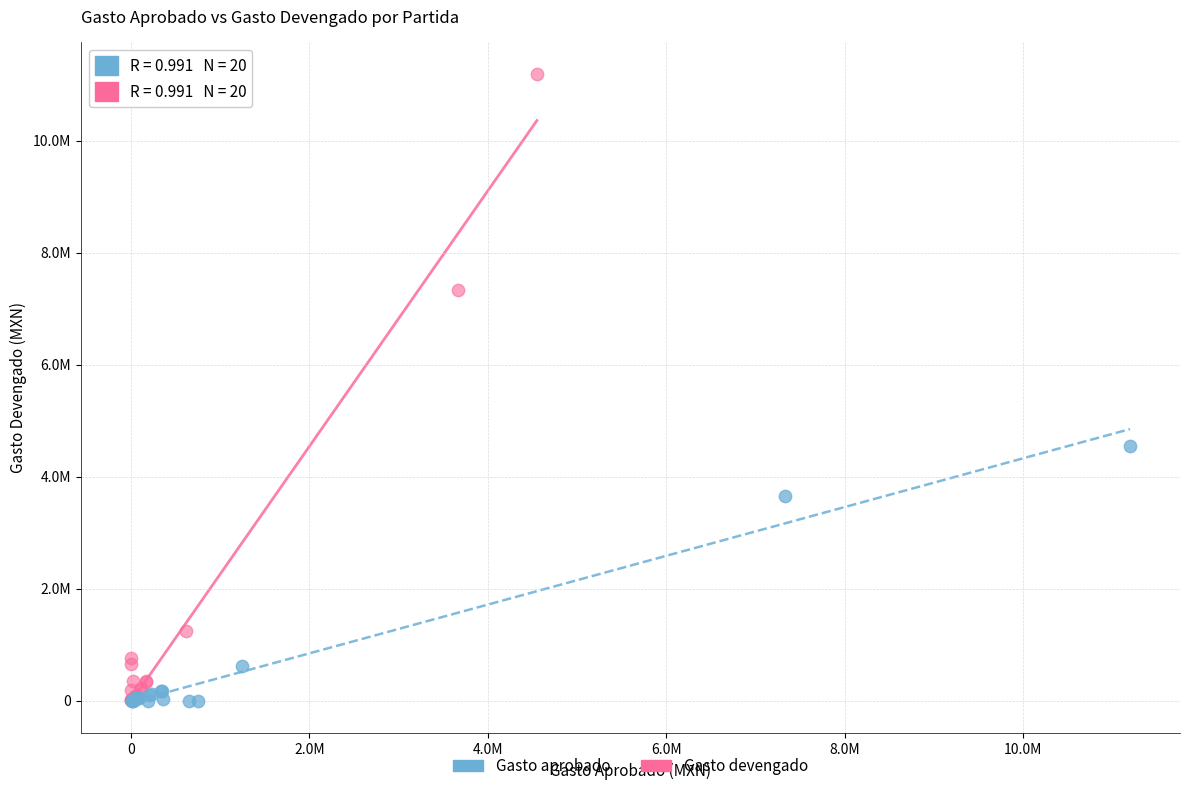

What are all the series names shown in the legend?

Gasto aprobado, Gasto devengado